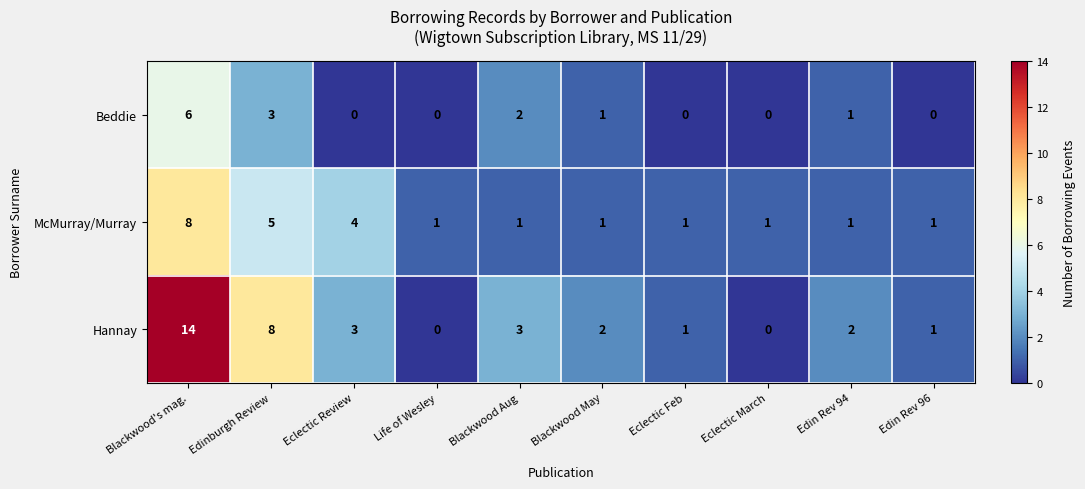

Between Blackwood's mag. and Blackwood May, which series saw the biggest shift?

Hannay